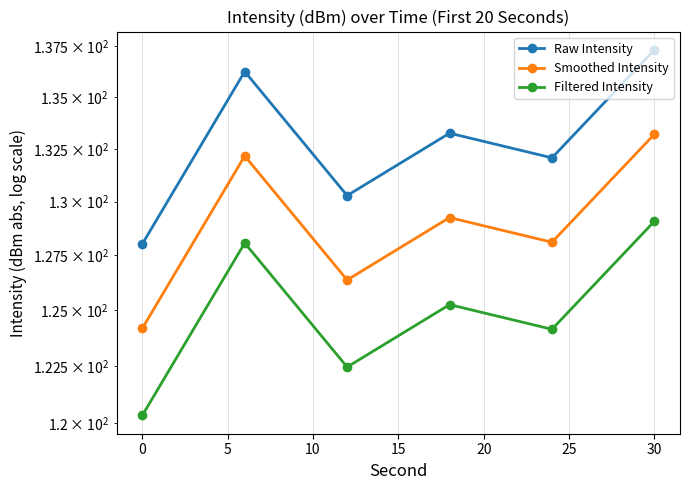

What is the spread (max minus min) of values at 10?

8.0